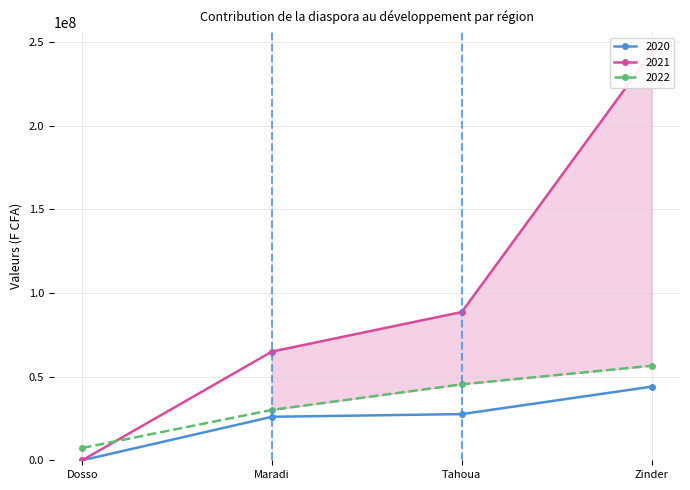

What are all the series names shown in the legend?

2020, 2021, 2022